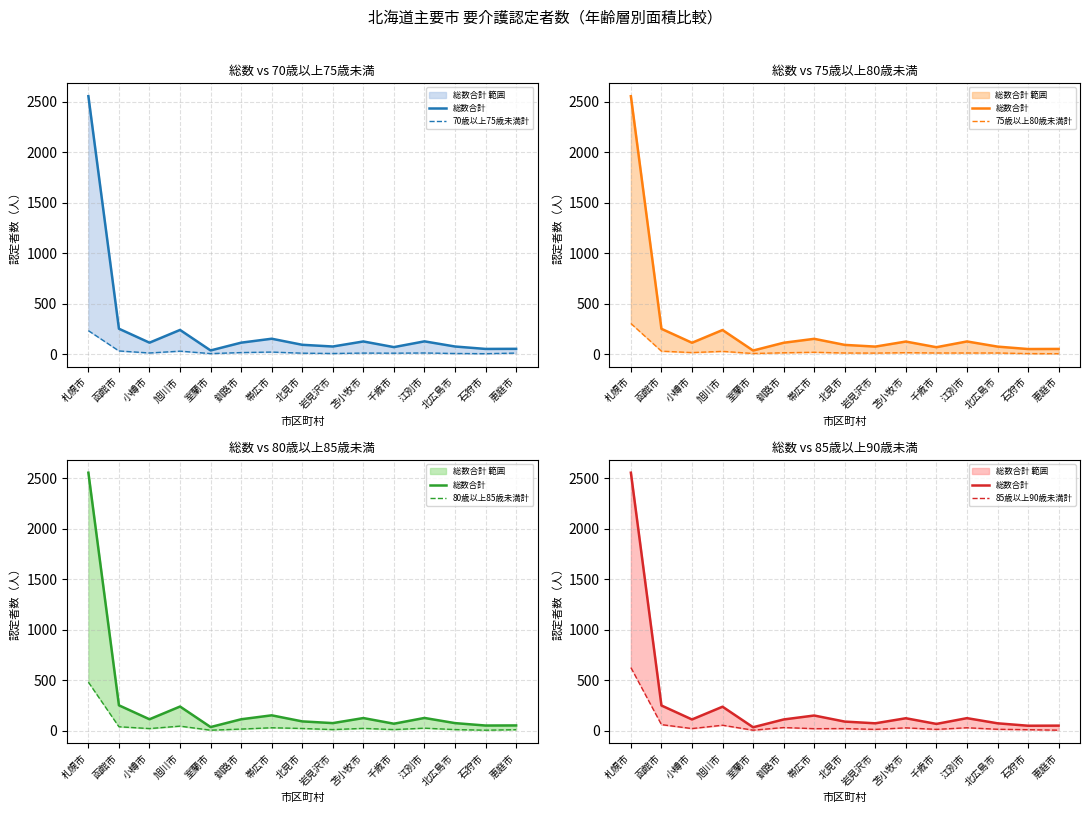

Which label corresponds to the largest value in the chart?

札幌市